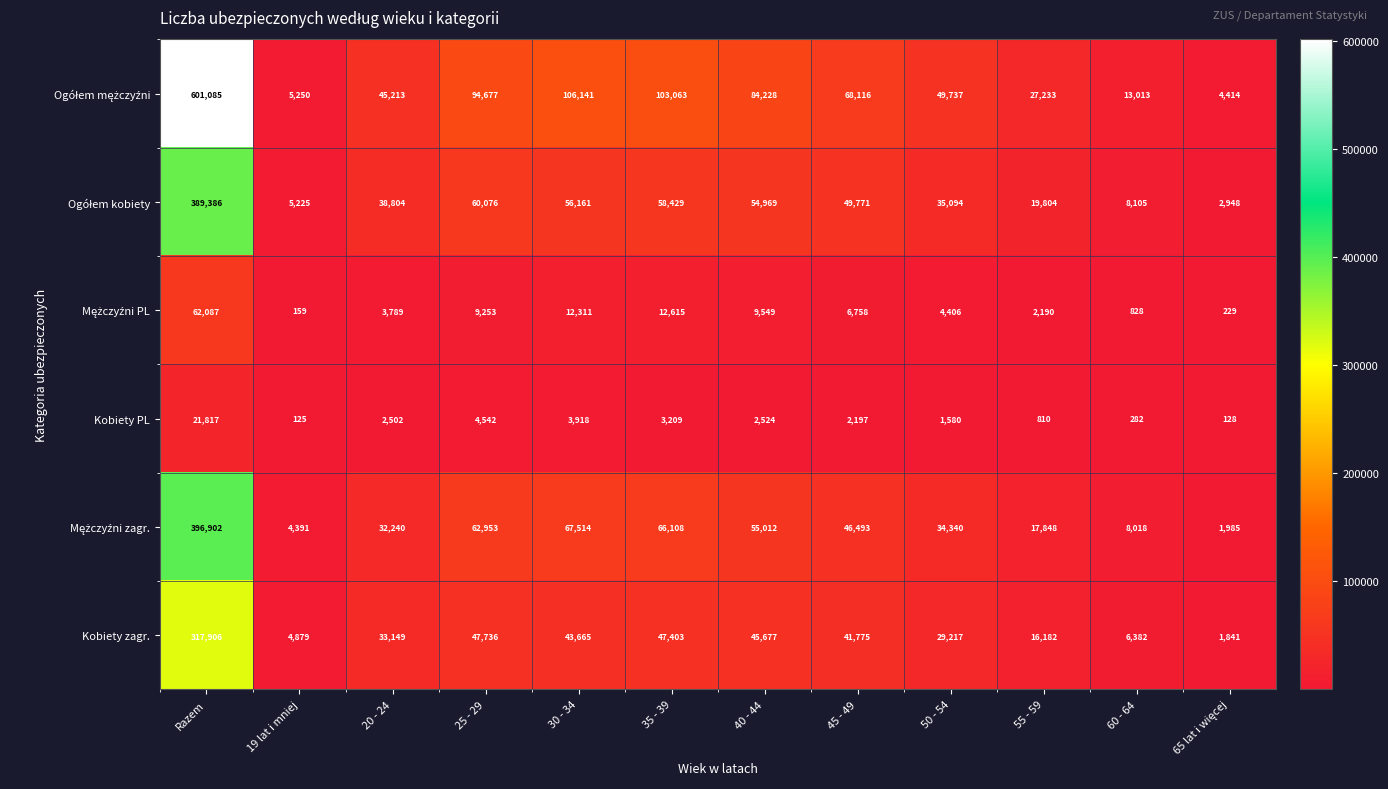

What is the minimum value shown in the chart?

125